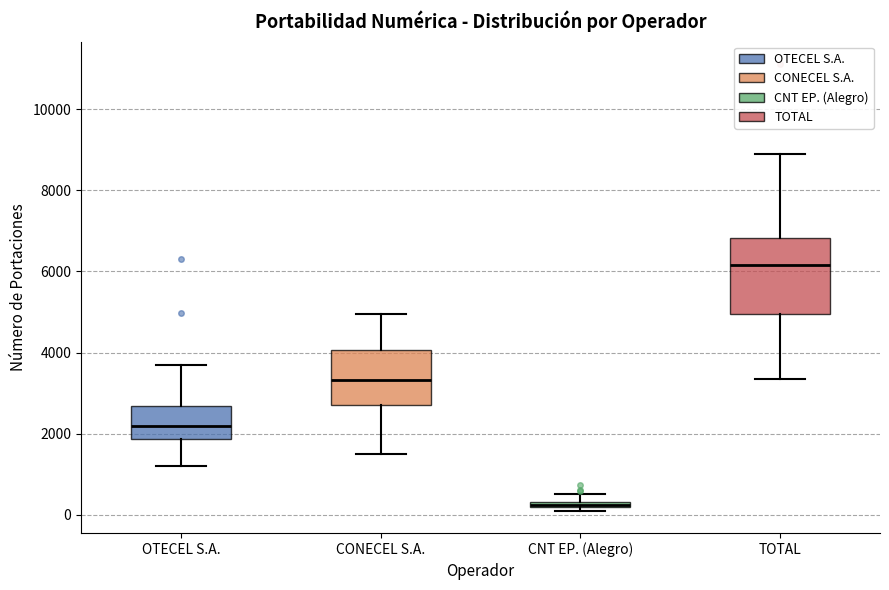

Where does the median line of the box for CONECEL S.A. sit on the y-axis? The values are not printed on the chart, so give them approximately, as read against the axis.

3400